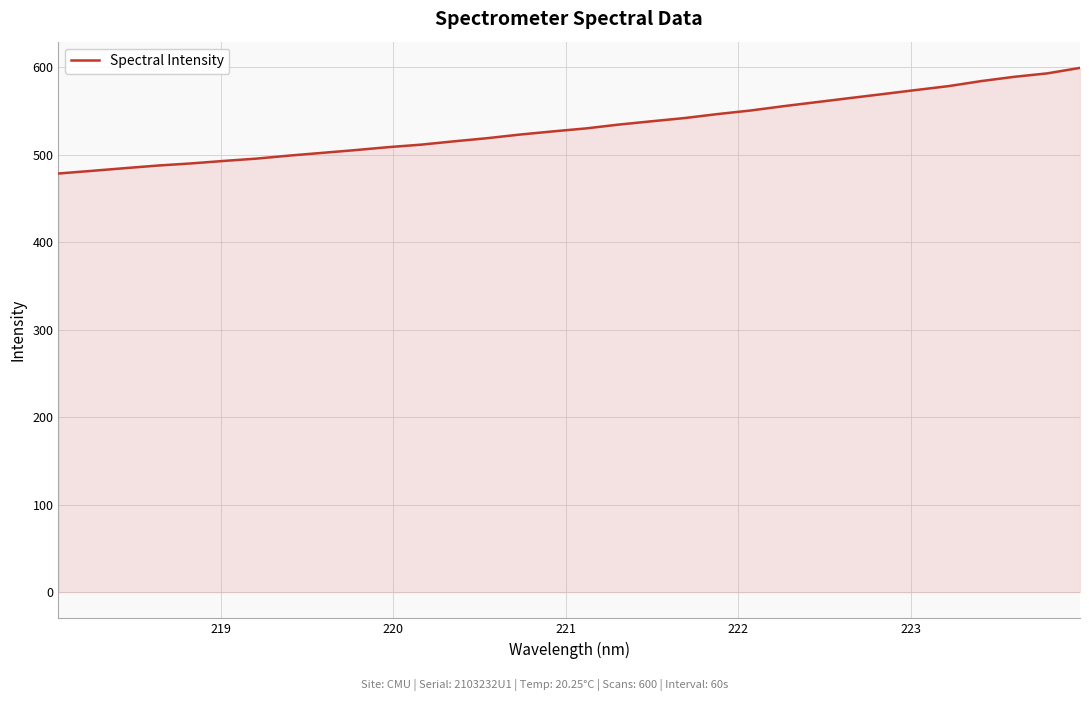

What is the greatest value displayed?

599.3